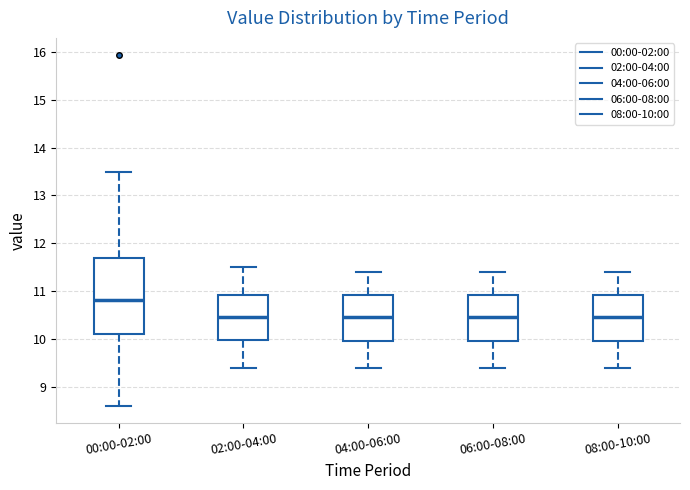

Reading left to right, read every box against the y-axis: the position of its median line, the range the box covers, and the ends of its whiskers. The values are not printed on the chart, so give them approximately, as read against the axis.

00:00-02:00: median 10.8, box 10.1 to 11.7, whiskers 8.6 to 13.5
02:00-04:00: median 10.5, box 10.0 to 10.9, whiskers 9.4 to 11.5
04:00-06:00: median 10.5, box 10.0 to 10.9, whiskers 9.4 to 11.4
06:00-08:00: median 10.5, box 10.0 to 10.9, whiskers 9.4 to 11.4
08:00-10:00: median 10.5, box 10.0 to 10.9, whiskers 9.4 to 11.4